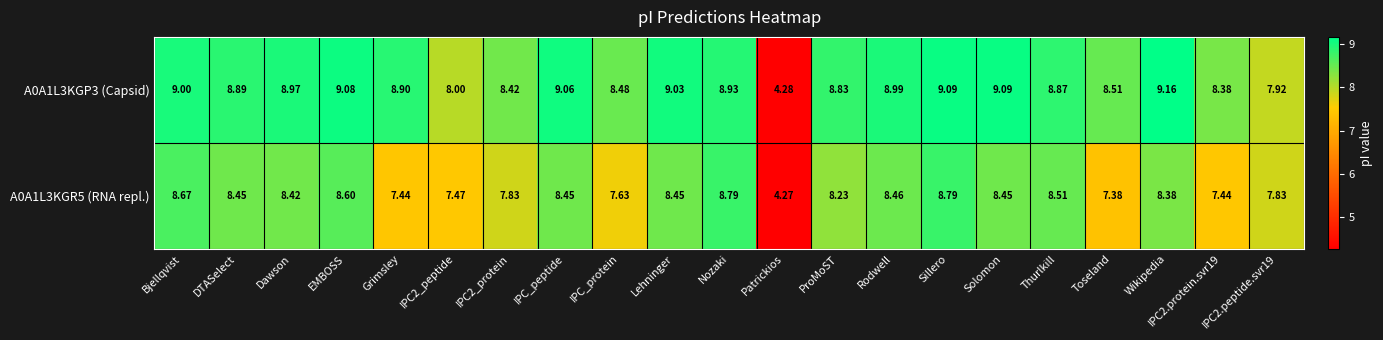

Rank the series by their maximum value, from lowest to highest.

A0A1L3KGR5 (RNA repl.), A0A1L3KGP3 (Capsid)